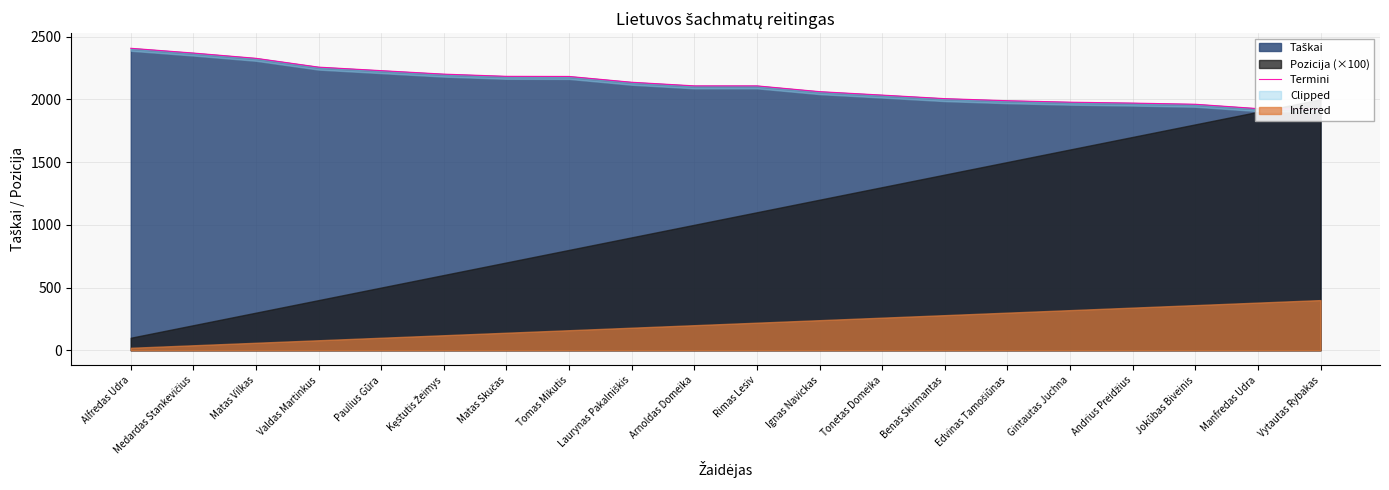

Reading left to right, transcribe all the data shown in this chart.

2406.5	2368.5	2326.5	2256.3	2228.3	2200.5	2183.0	2182.0	2135.8	2107.0	2107.0	2061.0	2033.5	2005.3	1988.7	1977.0	1969.8	1960.5	1925.8	1921.3